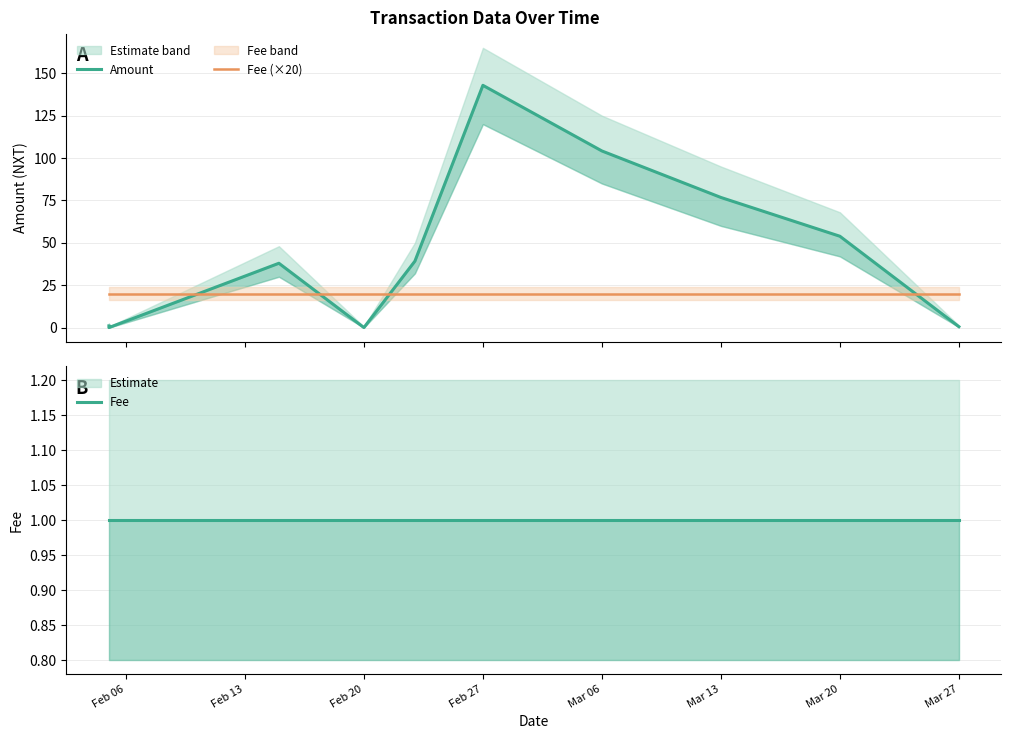

What is the average value of the Fee (×20) series?

20.0